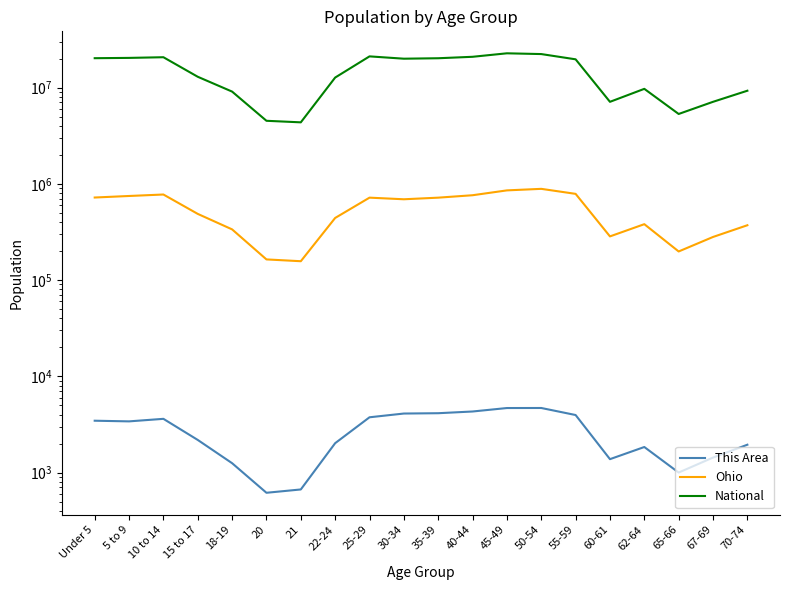

What is the total value across all series at 55-59?

20455625